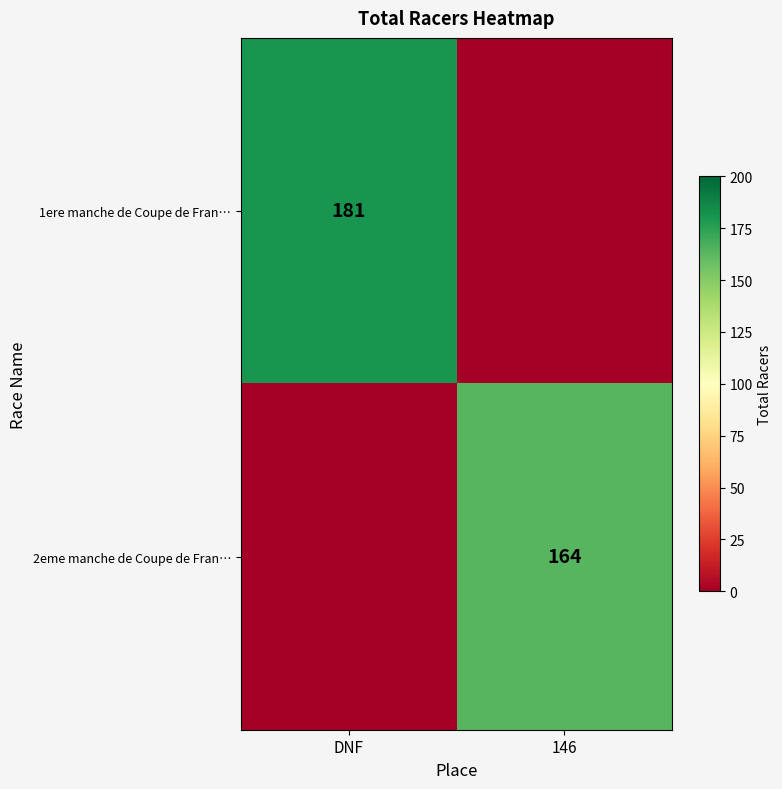

Is it true that 2eme manche de Coupe de Fran… equals 44 at 146?

False